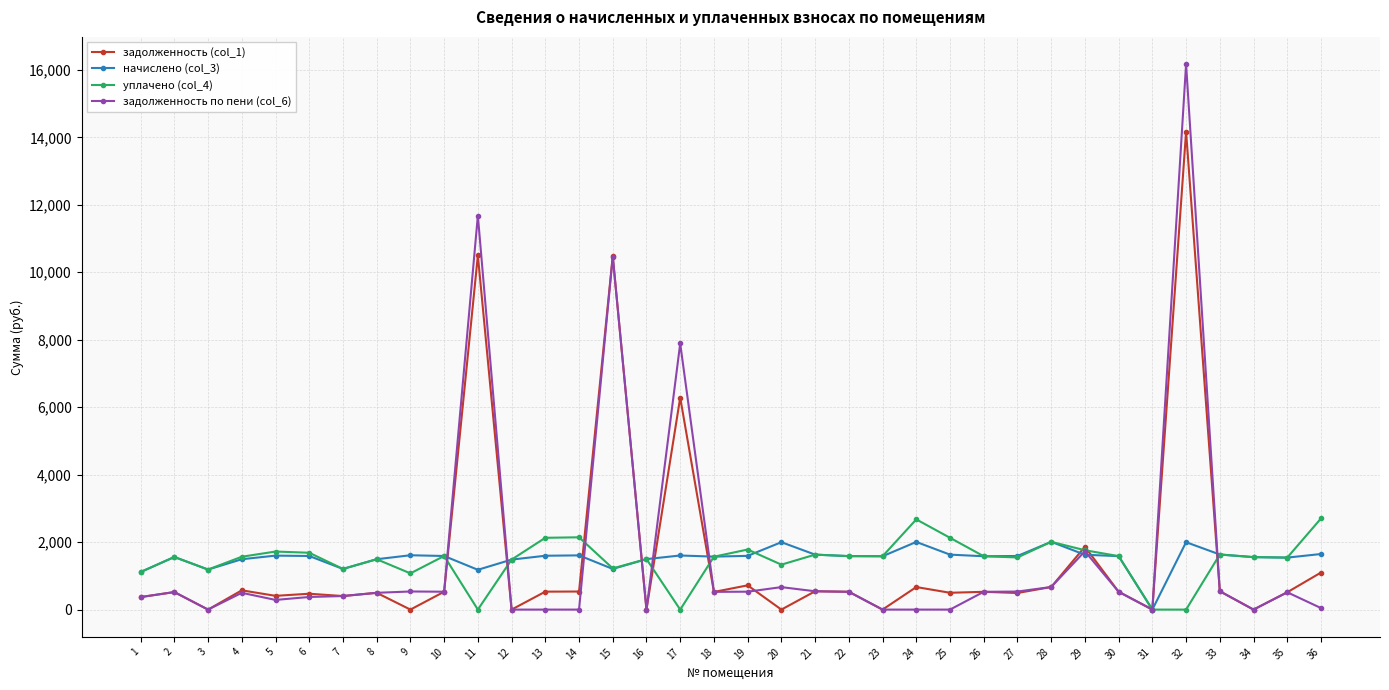

At which category is the sum across all series the highest?

32